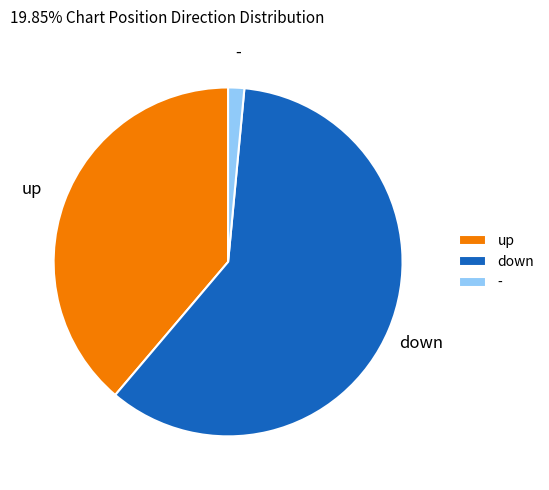

Combined, do - and down account for over 50%?

Yes